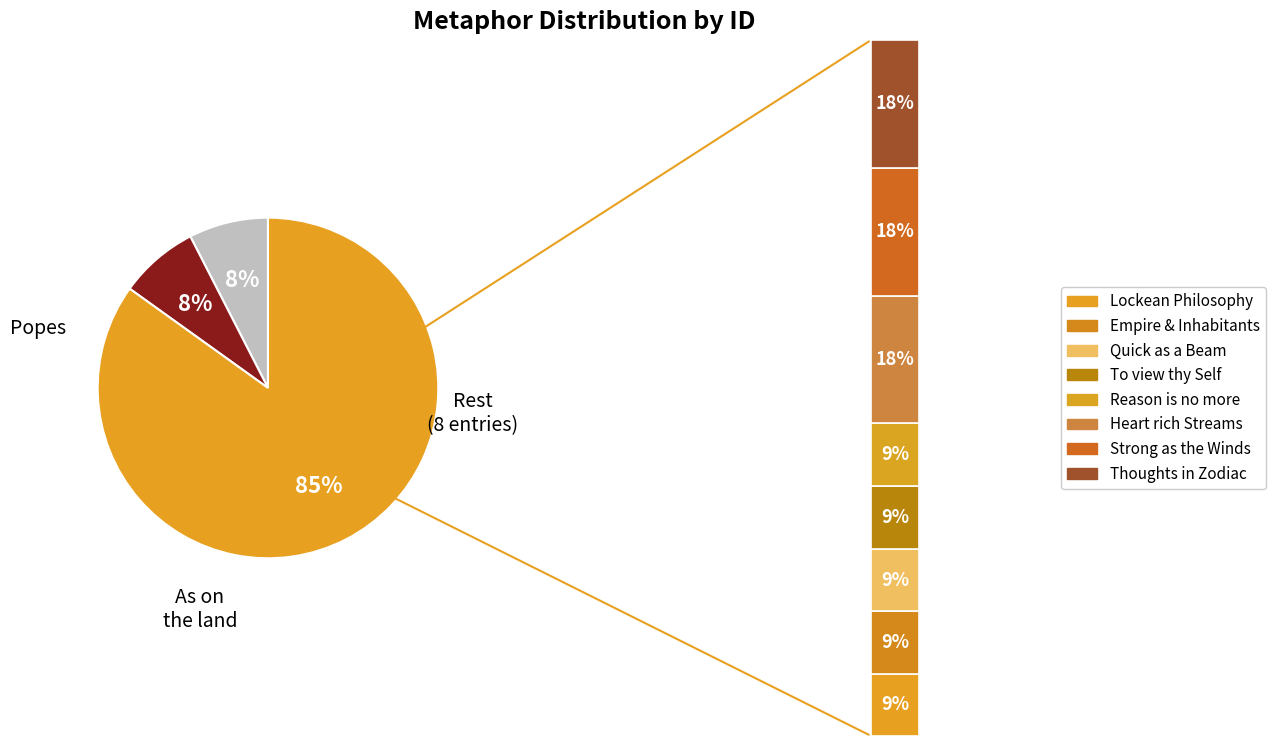

Count the number of slices in the pie.

10